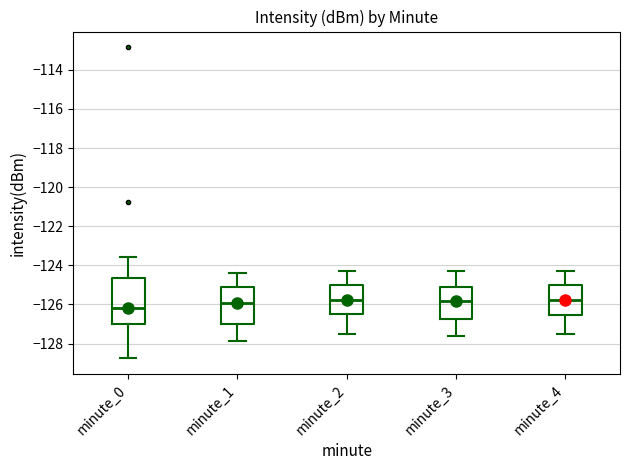

Which box is the tallest, from its lower edge to its upper edge?

minute_0